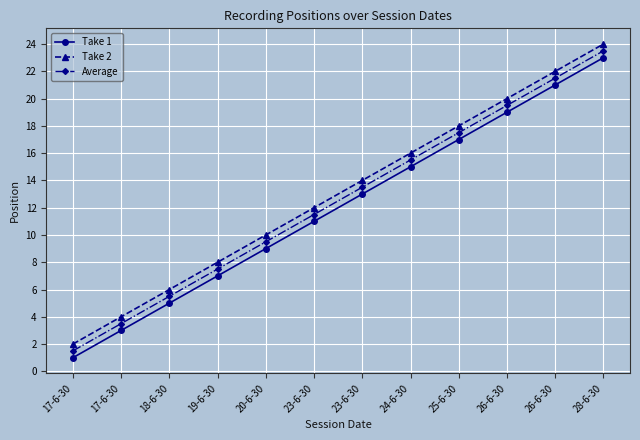

How many data points in Take 2 are less than 14?

6